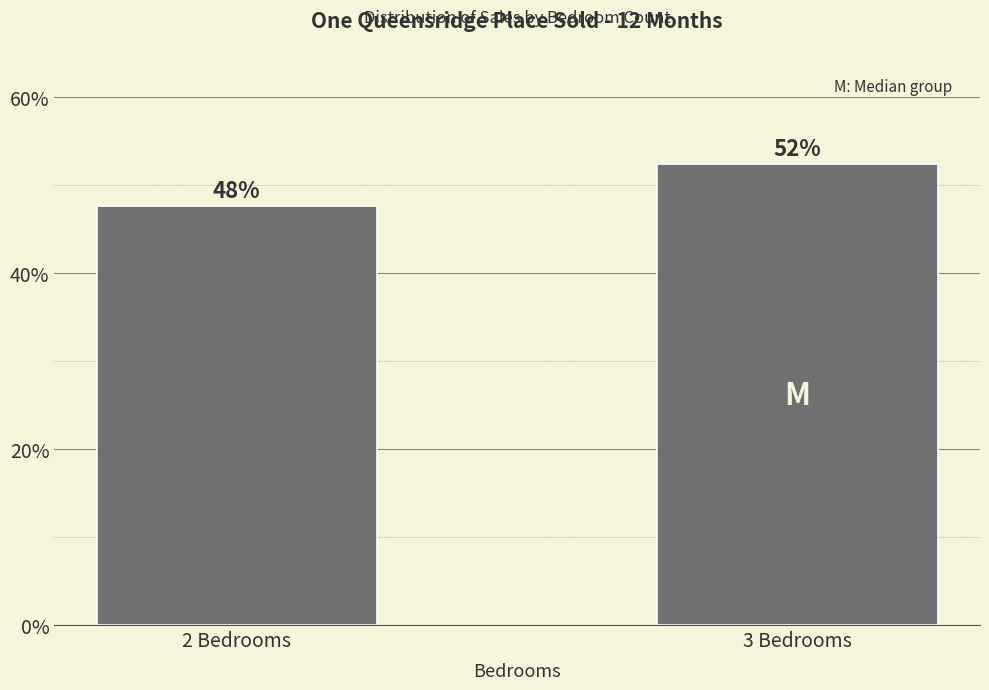

Rank the categories by value from highest to lowest.

3 Bedrooms, 2 Bedrooms